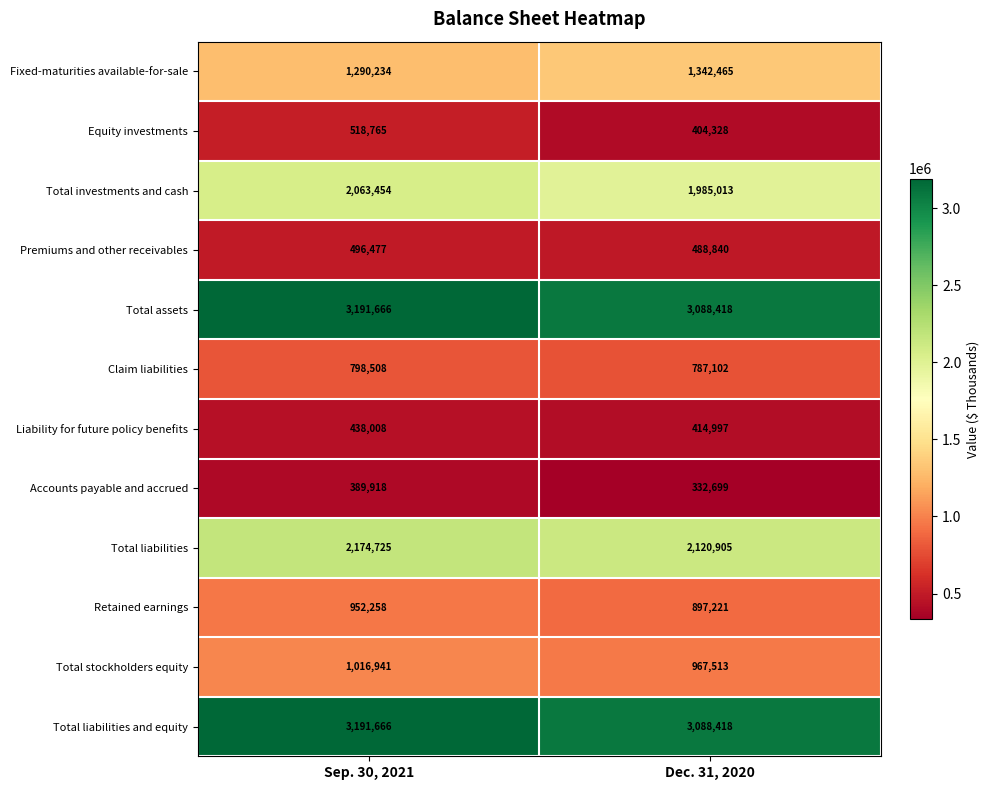

What is the maximum value shown in the chart?

3191666